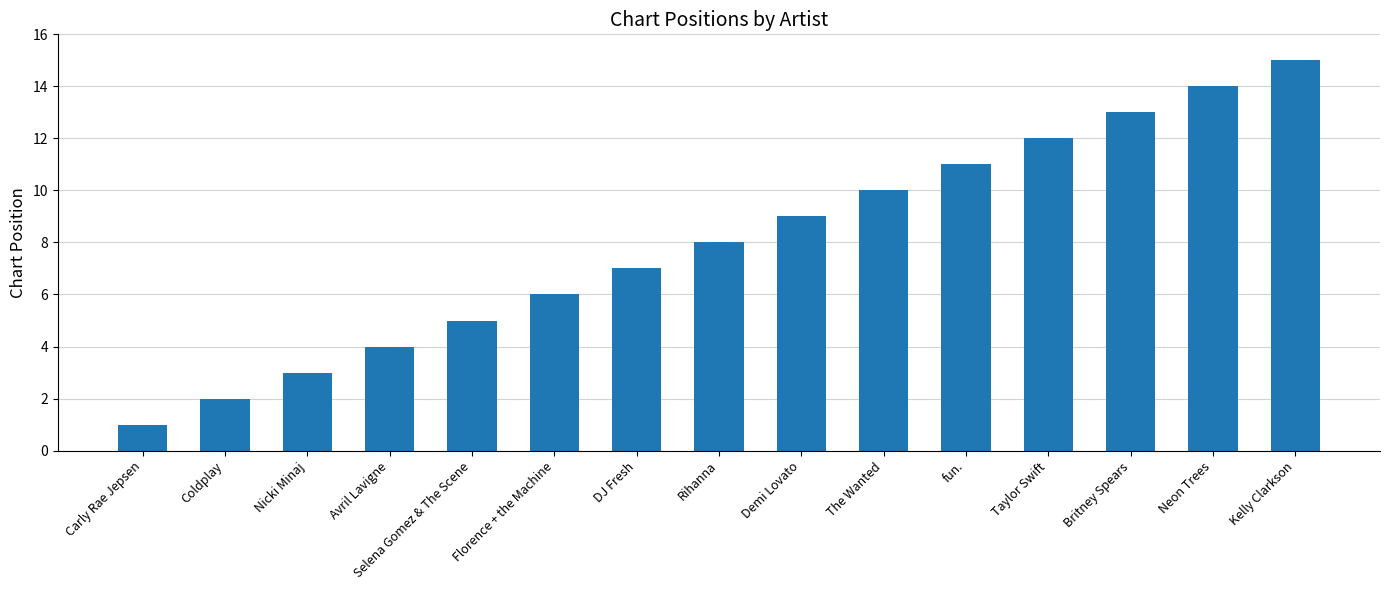

What is the change in value from DJ Fresh to Demi Lovato?

+2